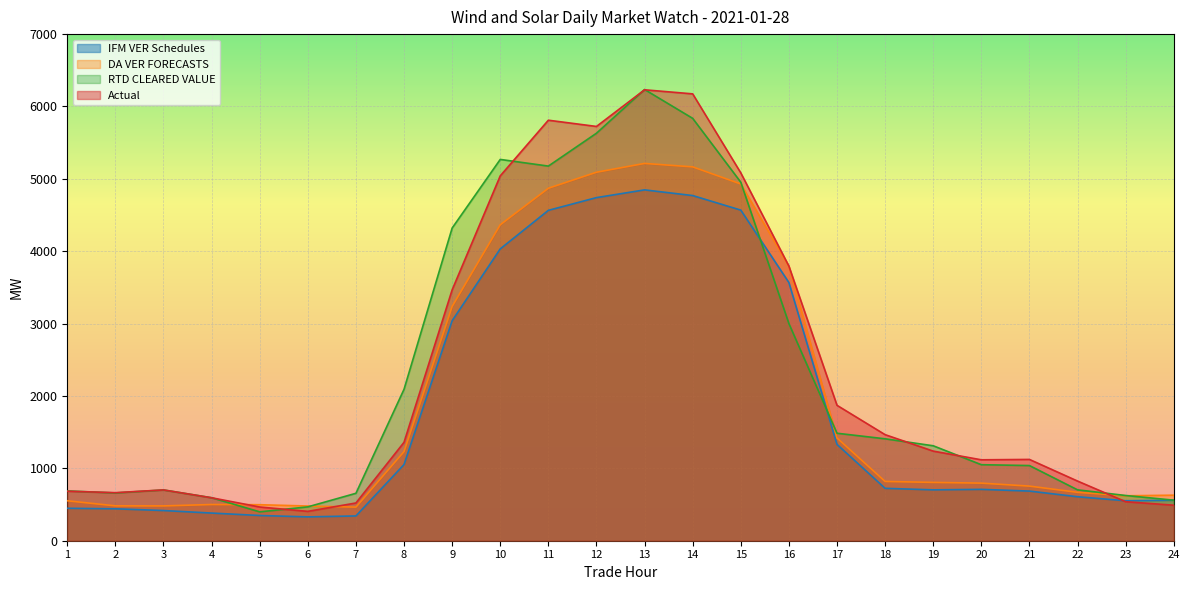

What is the lowest value of the DA VER FORECASTS series?

464.3